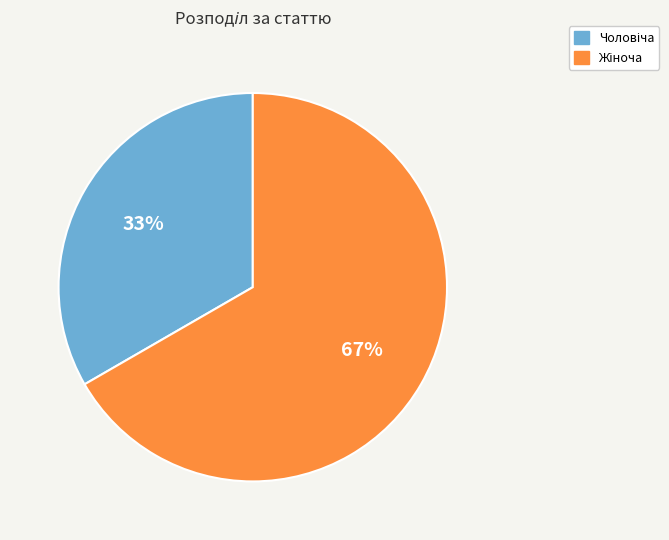

To the nearest percent, what is the average slice percentage?

50%